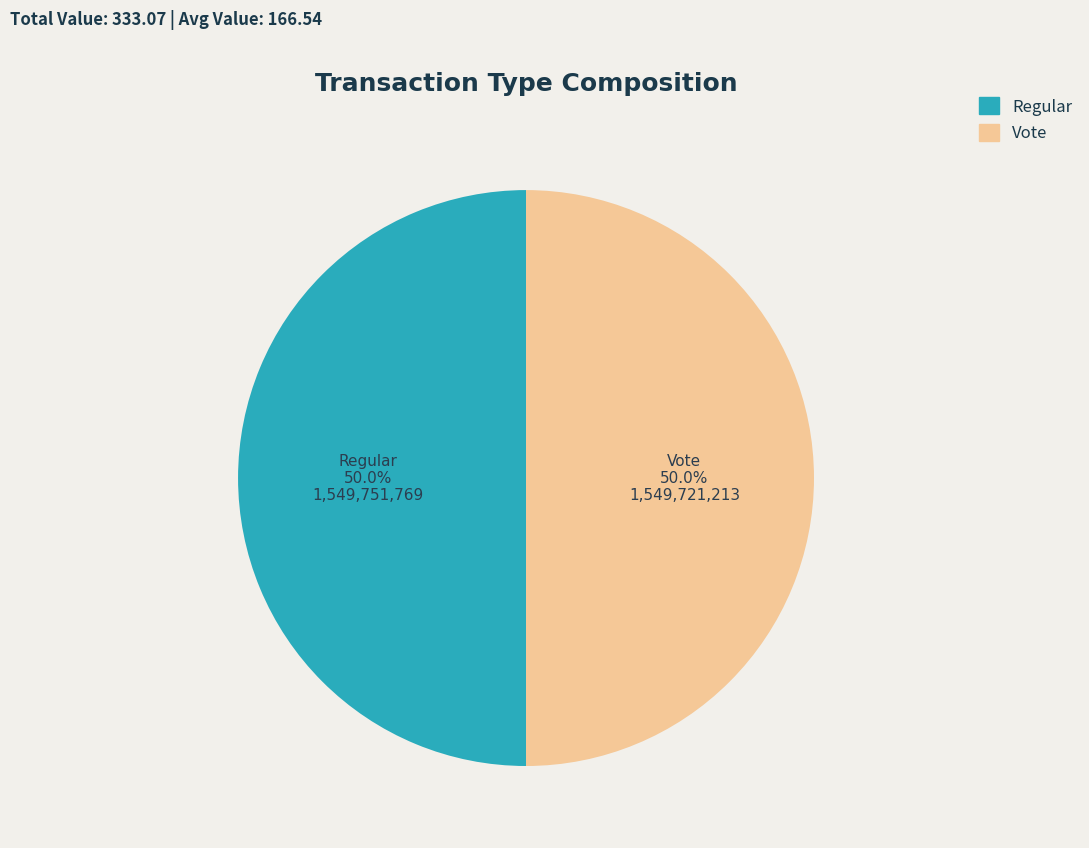

Approximately how many times larger is the value at Vote compared to Regular?

1.0